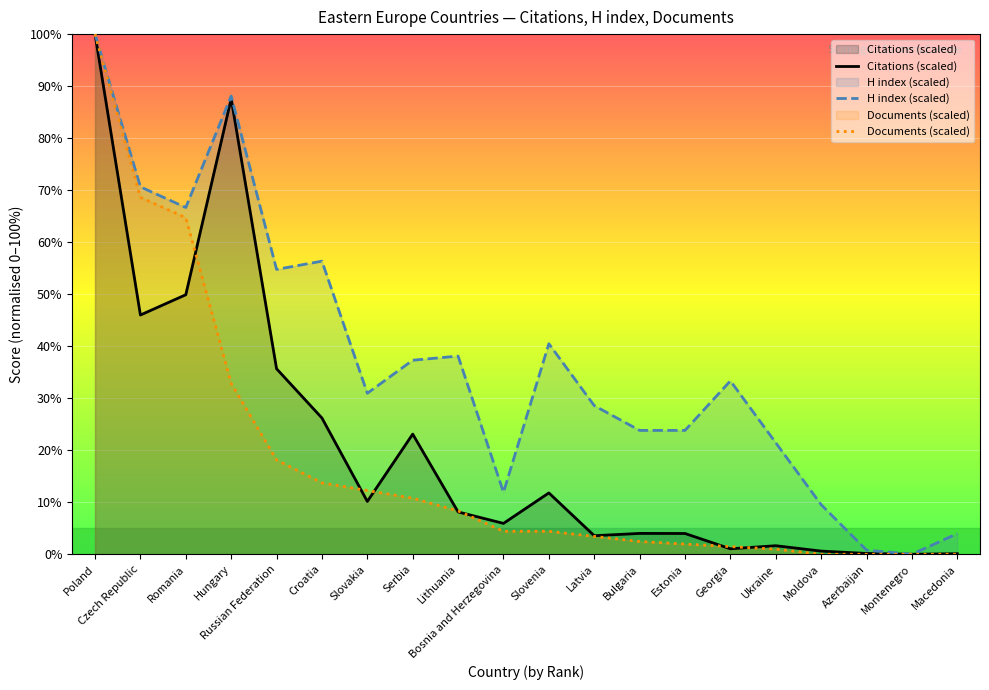

Which series has the largest range (max minus min)?

Citations (scaled)